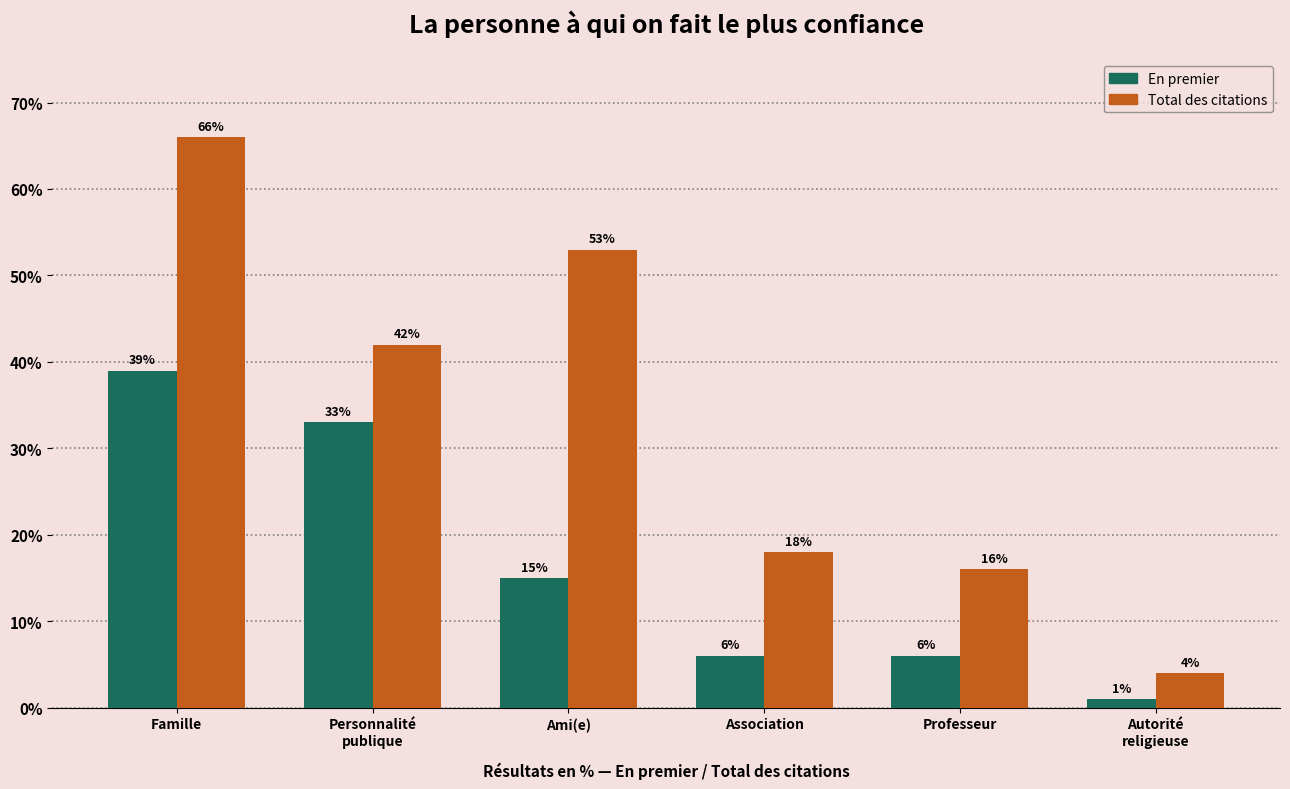

What is the spread (max minus min) of values at Ami(e)?

38